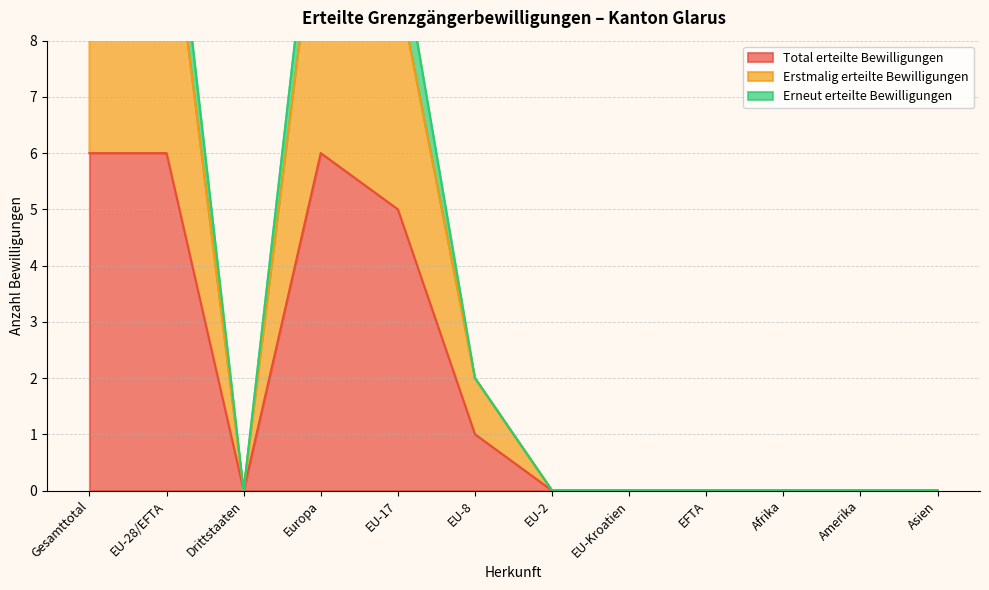

How many interior local peaks does the Total erteilte Bewilligungen series have?

1